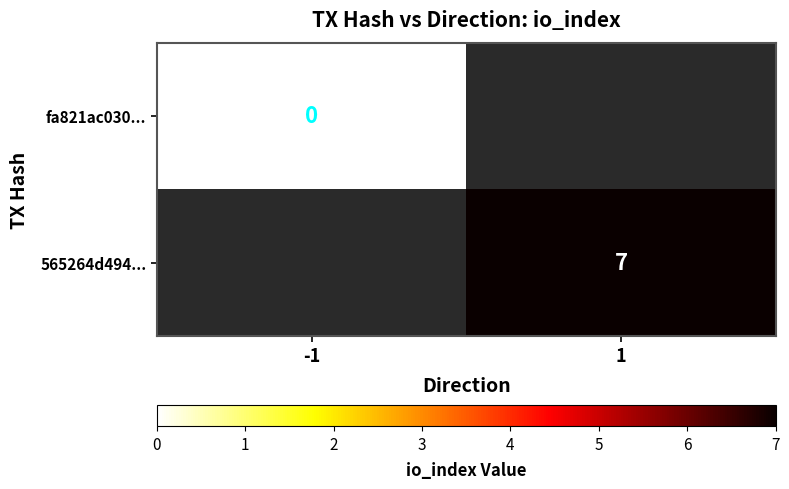

The value of 565264d494... at 1 is 10. True or false?

False